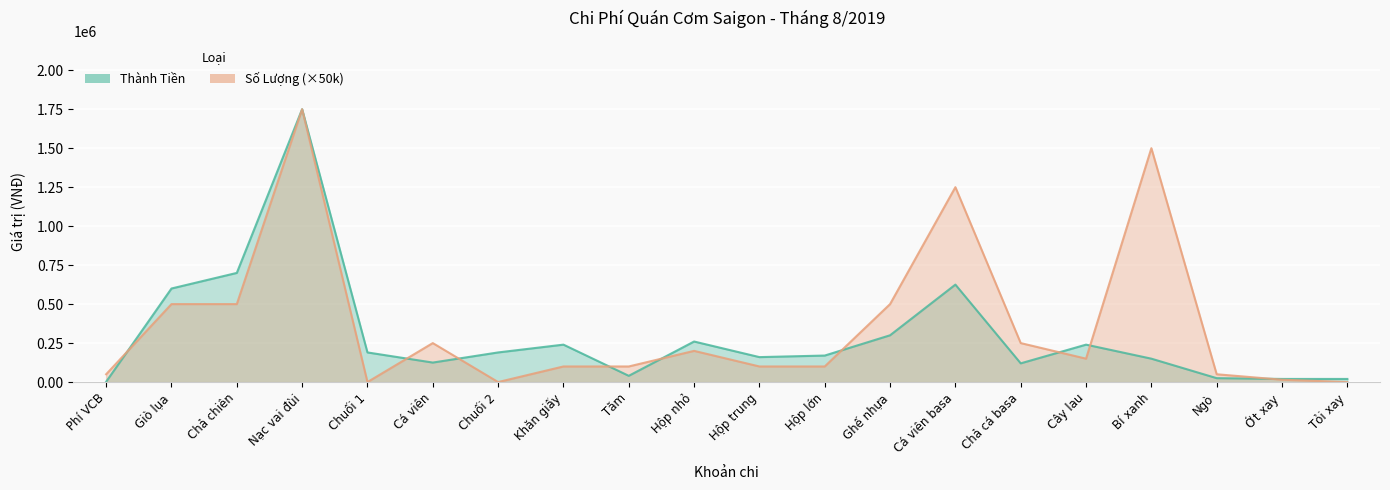

The value of Số Lượng at Chuối 1 is 684546. True or false?

False